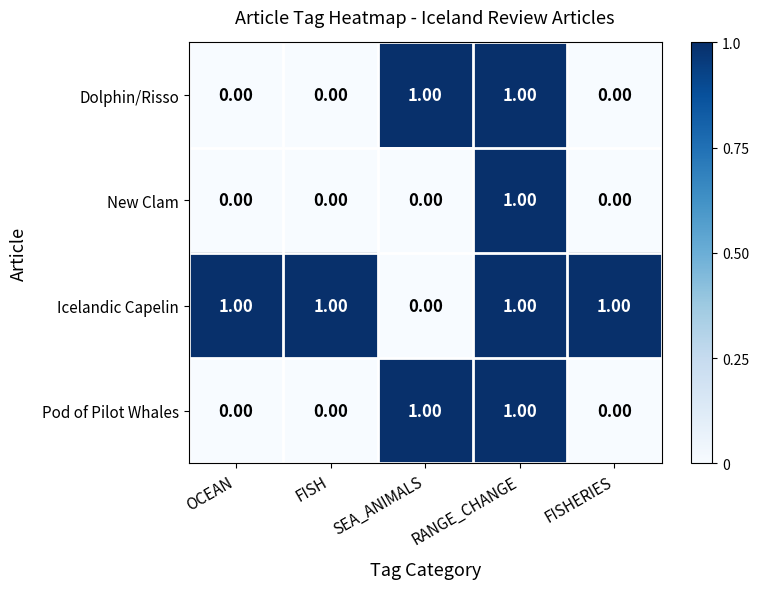

At how many categories does at least one series exceed 0?

5